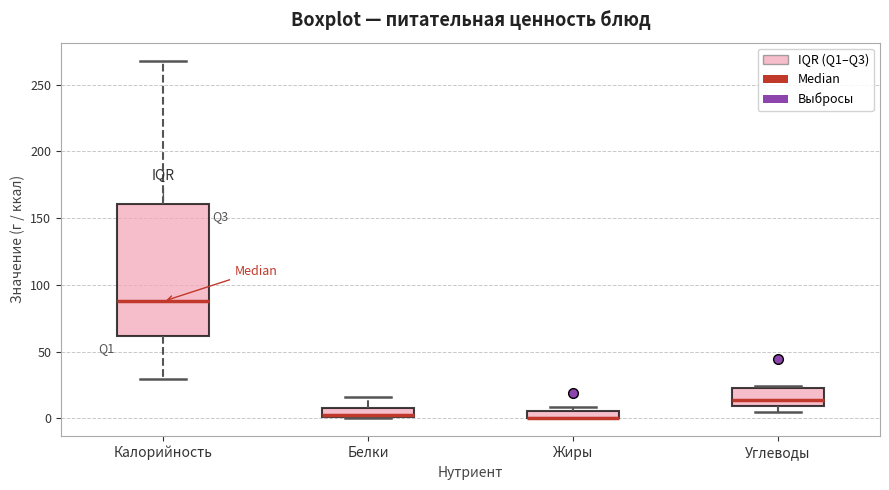

Comparing the boxes themselves (not the whiskers), which one is the tallest?

Калорийность